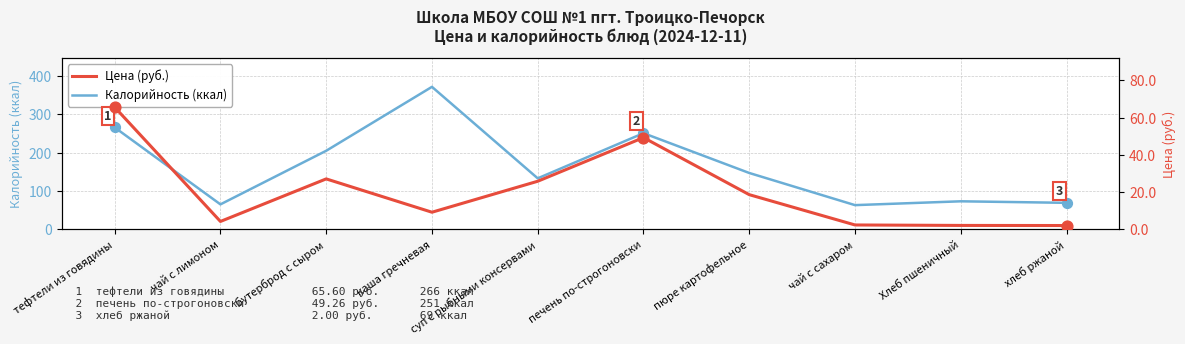

What is the total value across all series at хлеб ржаной?

71.0